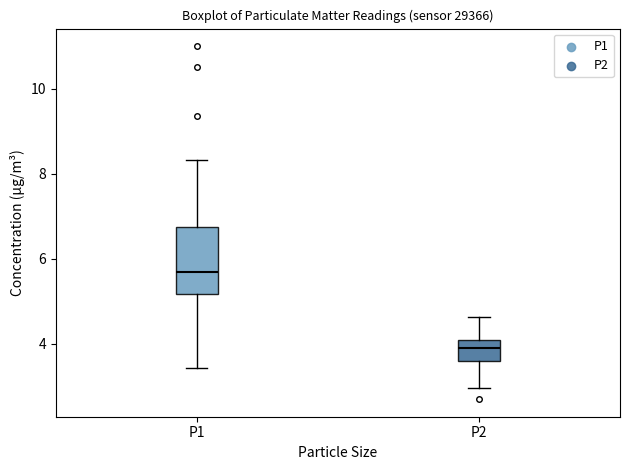

Comparing the boxes themselves (not the whiskers), which one is the tallest?

P1